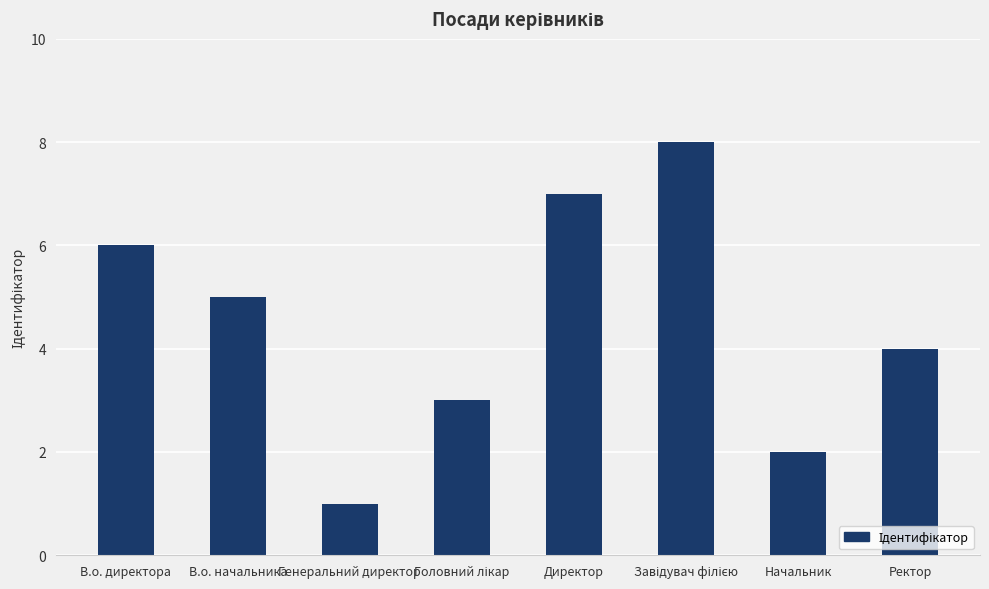

Is it true that the value at Директор is 7?

True